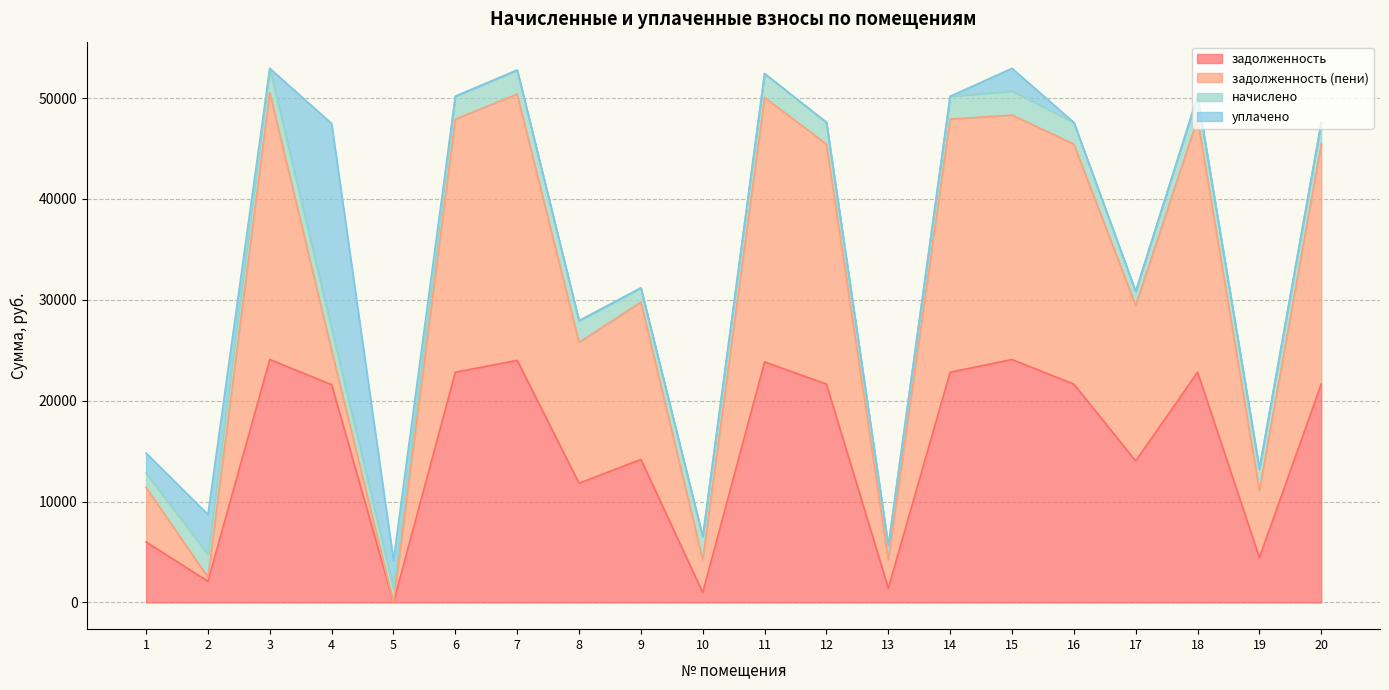

What is the highest value of the задолженность series?

24083.5